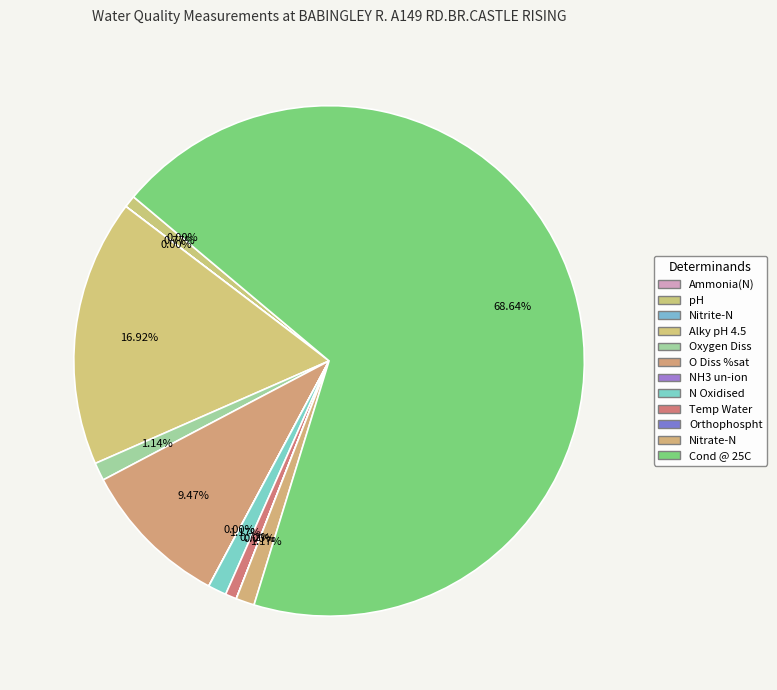

How many segments does this pie chart have?

12